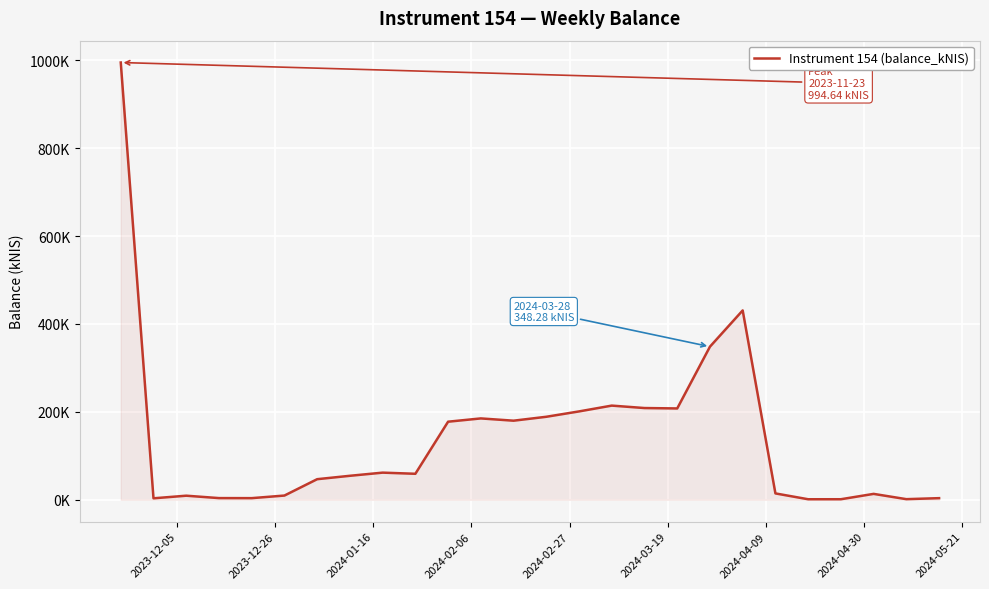

Does the chart have visible grid lines?

Yes